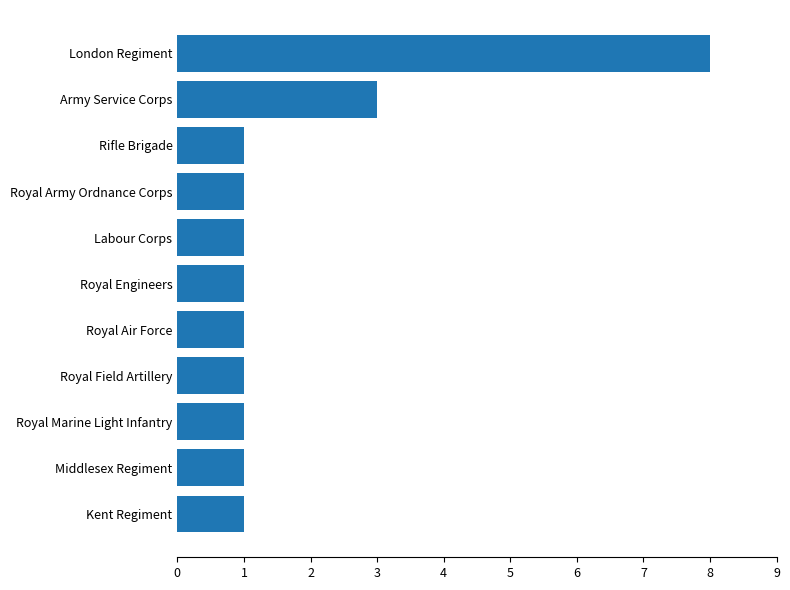

Does the chart contain any negative values?

No